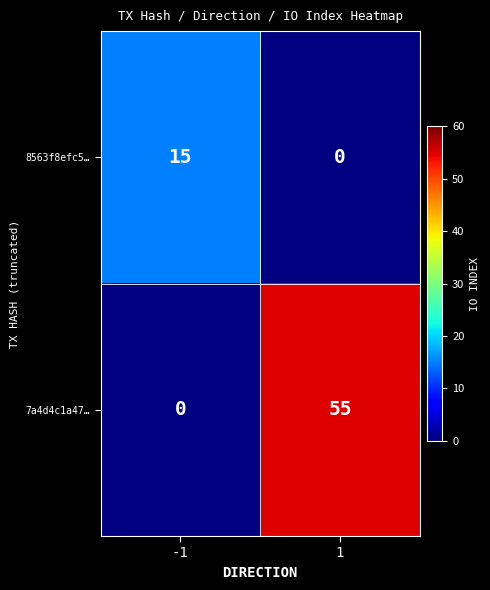

Count the number of categories in the chart.

2